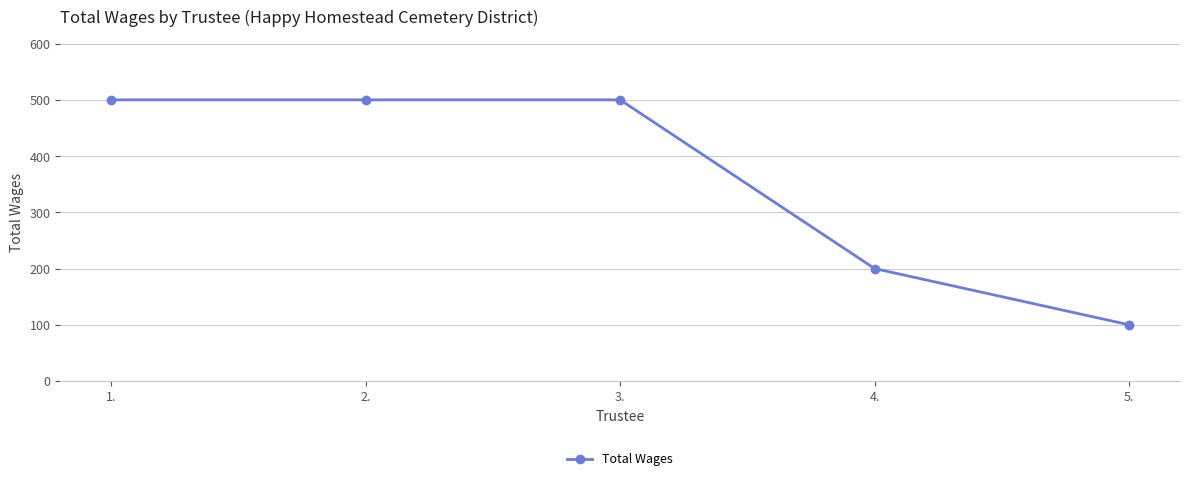

Approximately how many times larger is the value at 3. compared to 1.?

1.0